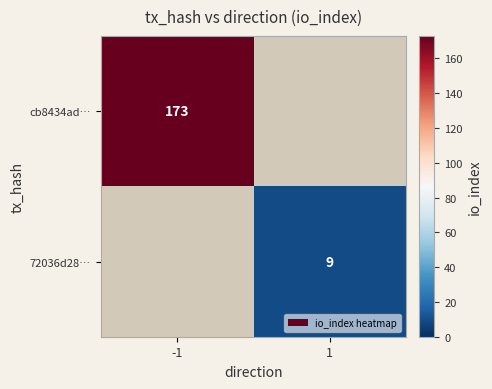

What is the smallest value displayed?

9.0